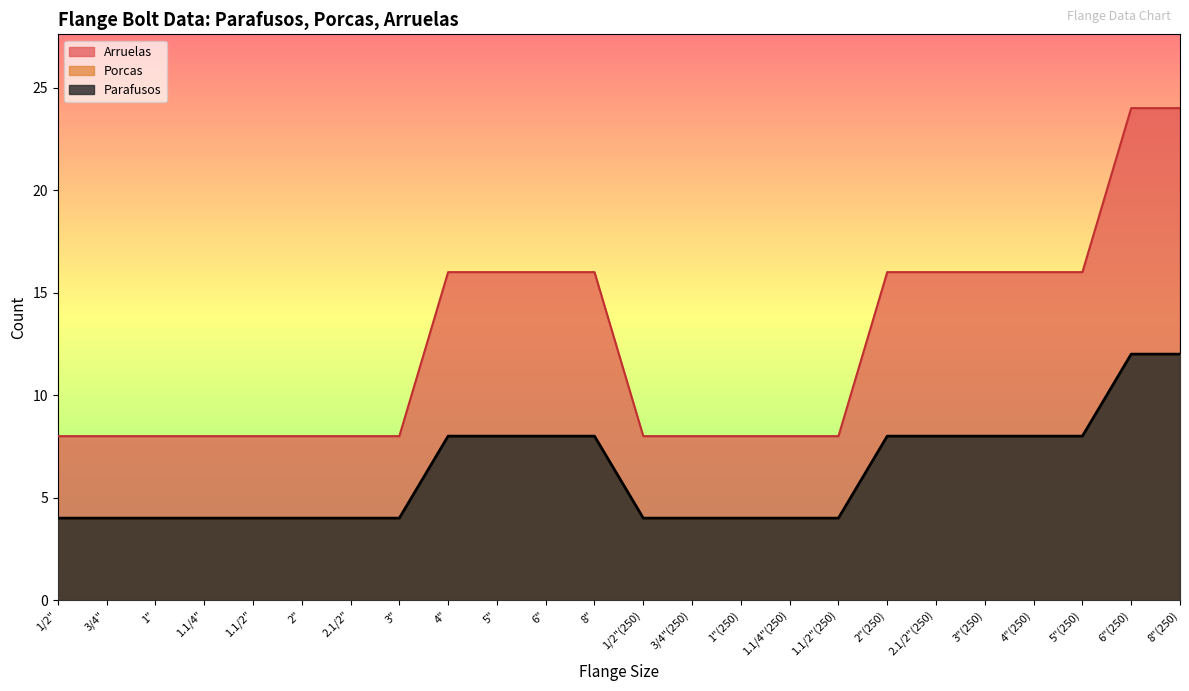

At how many categories does at least one series exceed 16?

2